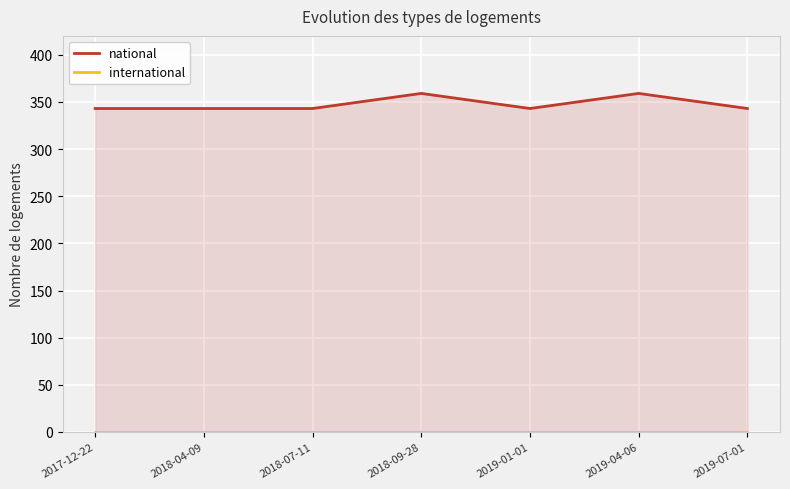

List the series in order of their peak value, lowest first.

international, national